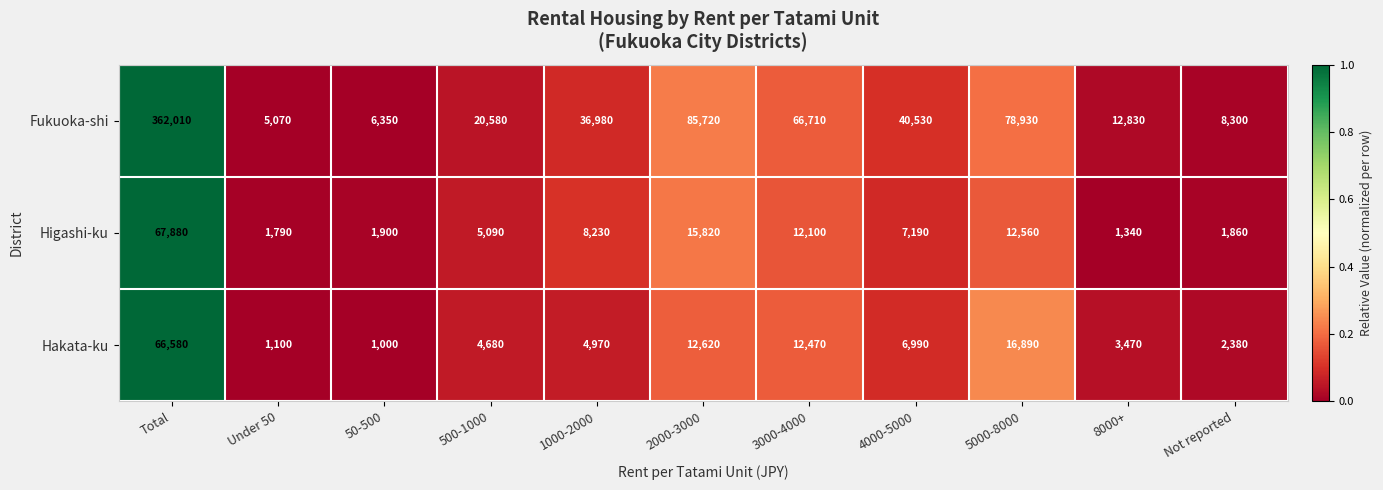

At which category is the sum across all series the highest?

Total